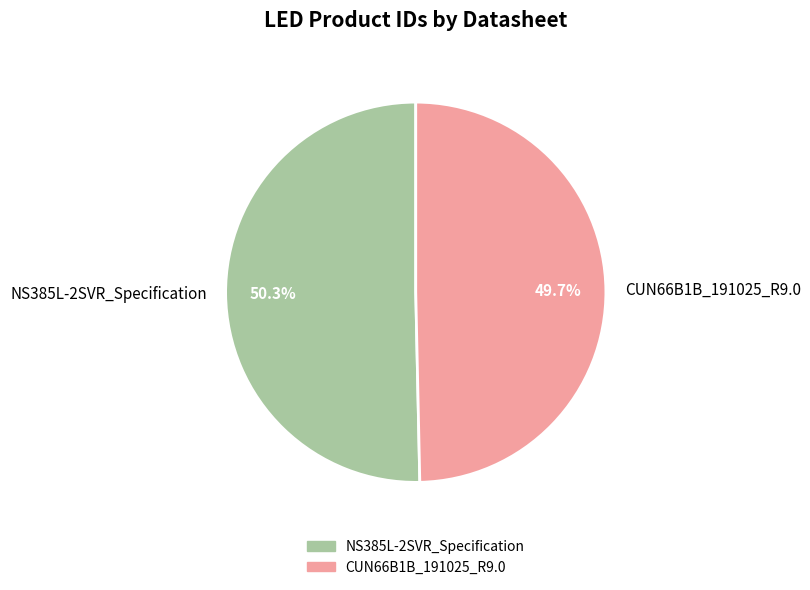

Which slice is the smallest?

CUN66B1B_191025_R9.0